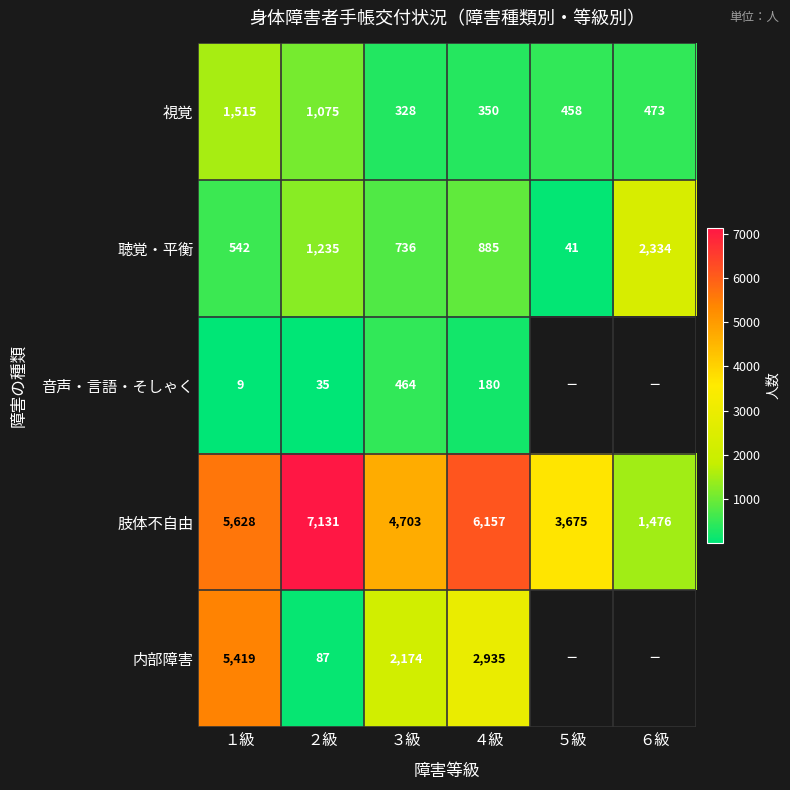

Rank the categories by 肢体不自由 value from lowest to highest.

６級, ５級, ３級, １級, ４級, ２級